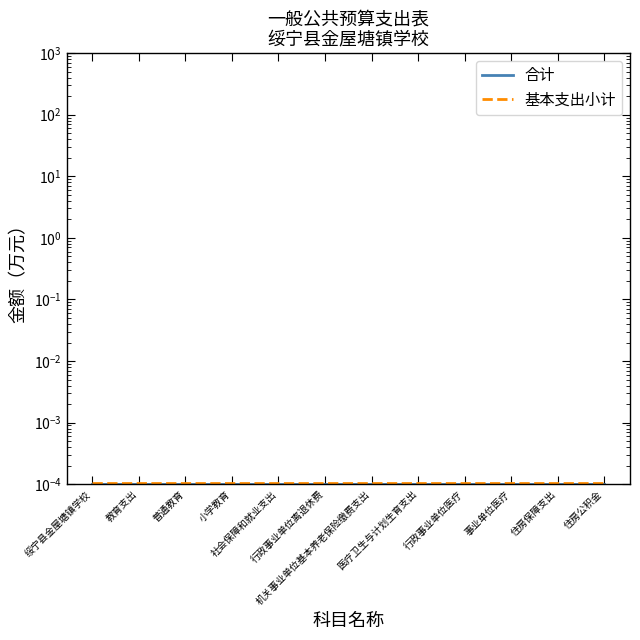

At 绥宁县金屋塘镇学校, list the series in order from smallest to largest.

合计, 基本支出小计